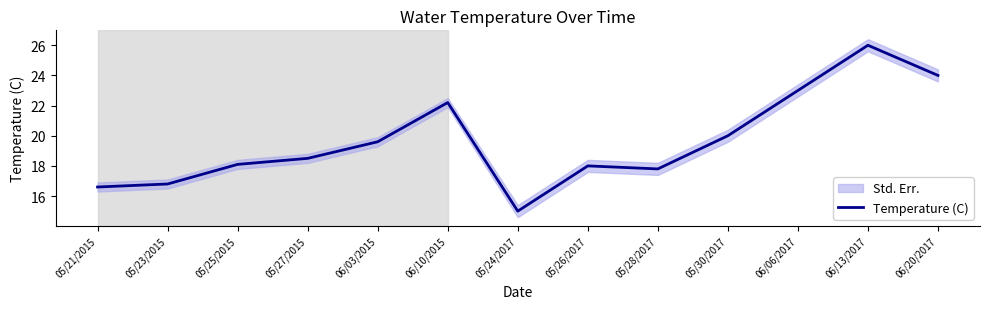

True or false: the data has more than 0 interior local peaks.

True